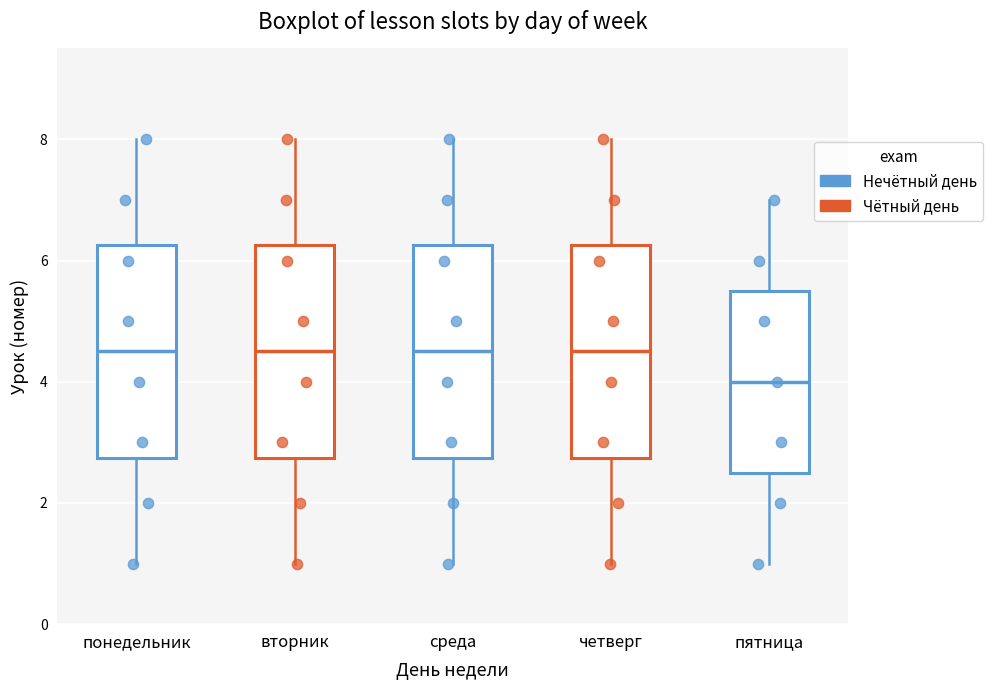

Which box has the lowest median line?

пятница